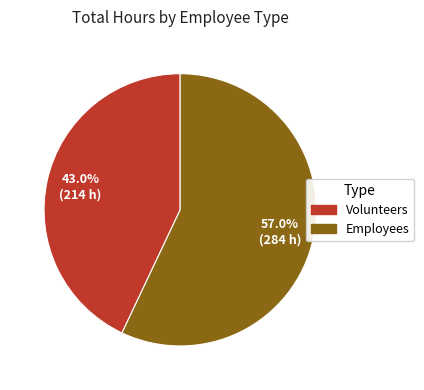

Rank the categories by value from lowest to highest.

Volunteers, Employees